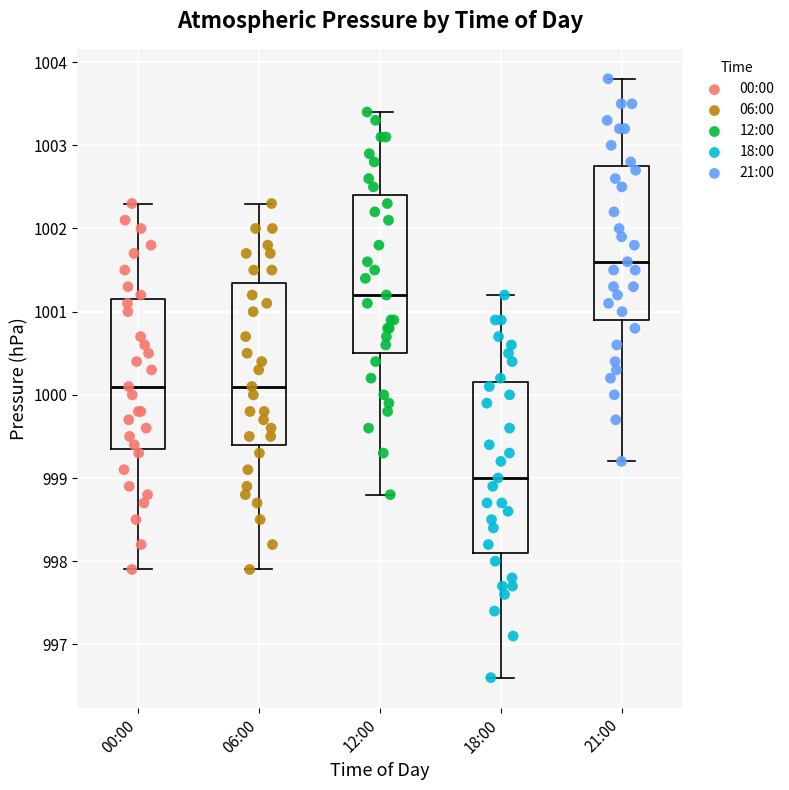

Comparing the boxes themselves (not the whiskers), which one is the tallest?

18:00